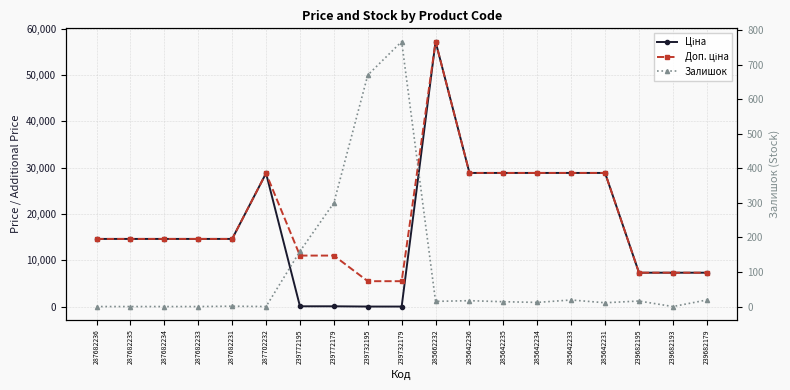

How many intersections are there between Ціна and Залишок?

2